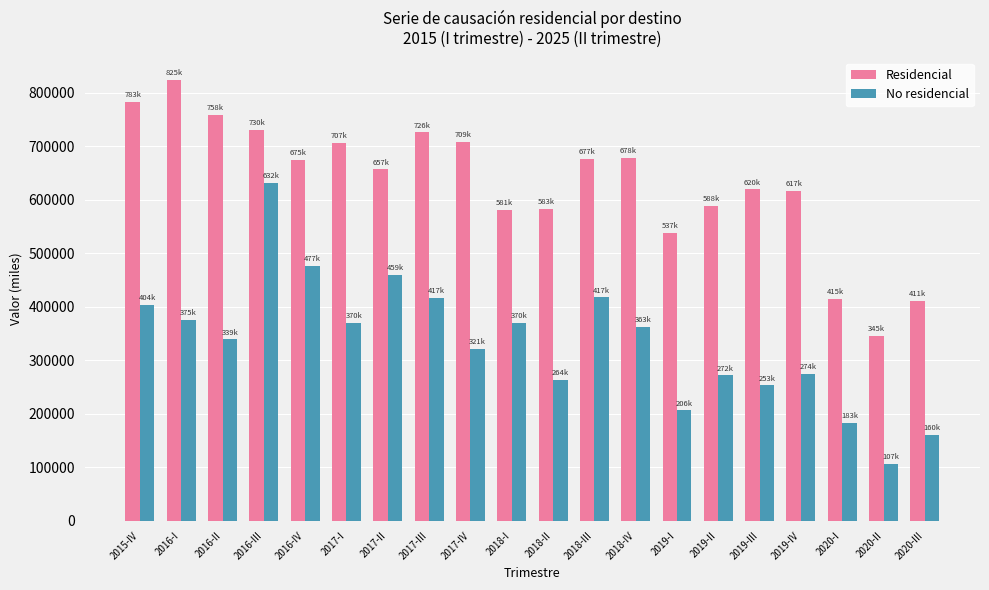

Is the value of Residencial at 2017-II greater than the value of No residencial at 2016-I?

Yes